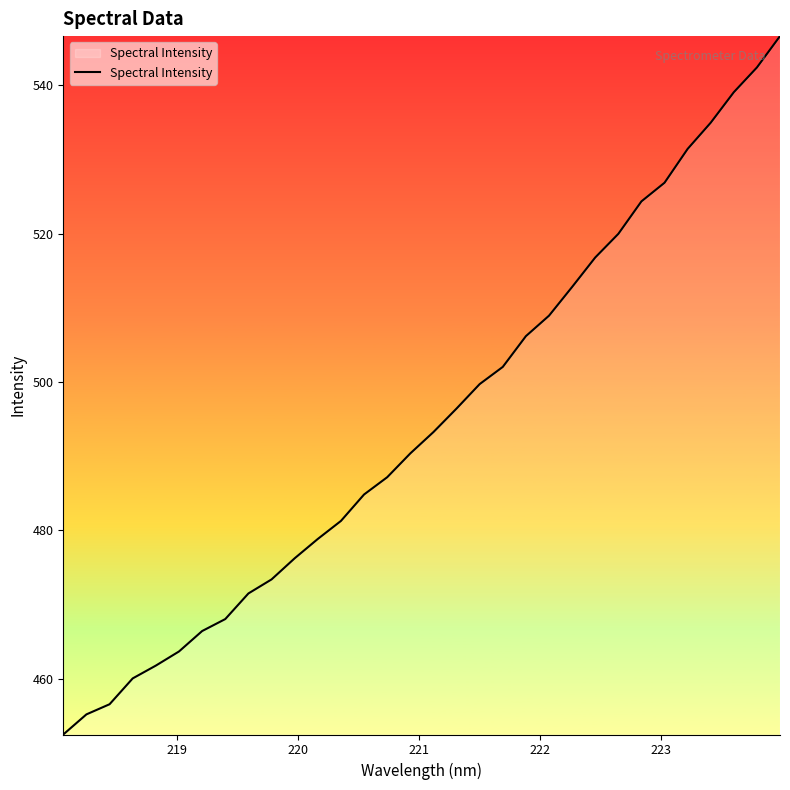

What is the greatest value displayed?

546.6